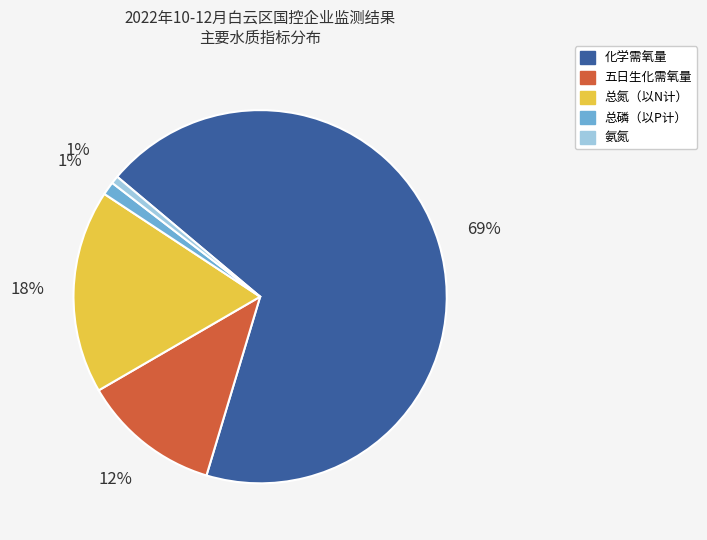

What is the ratio of the value at 五日生化需氧量 to the value at 总氮（以N计）?

0.7